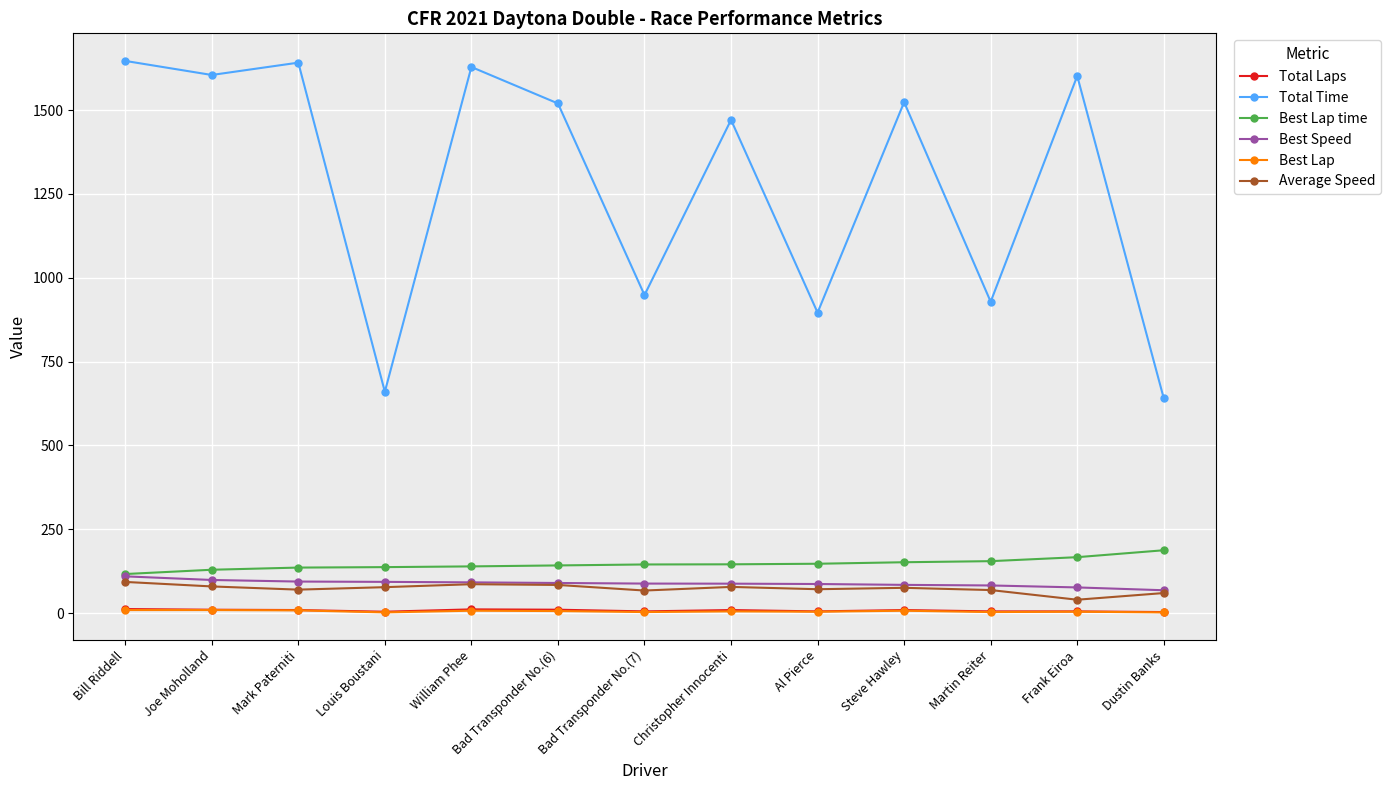

What is the total value across all series at Dustin Banks?

960.4